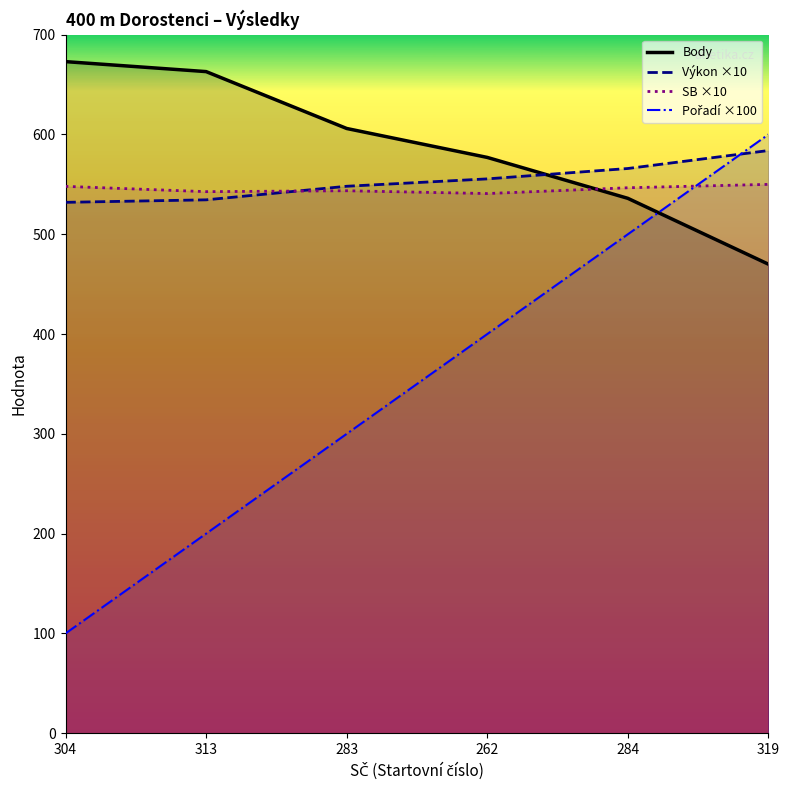

Reading left to right, what are all the values shown in this chart?

Body: 304=673.0	313=663.0	283=606.0	262=577.0	284=536.0	319=470.0
Výkon ×10: 304=532.0	313=534.5	283=548.1	262=555.5	284=565.9	319=583.9
SB ×10: 304=548.0	313=542.7	283=543.6	262=540.8	284=546.6	319=550.0
Pořadí ×100: 304=100.0	313=200.0	283=300.0	262=400.0	284=500.0	319=600.0